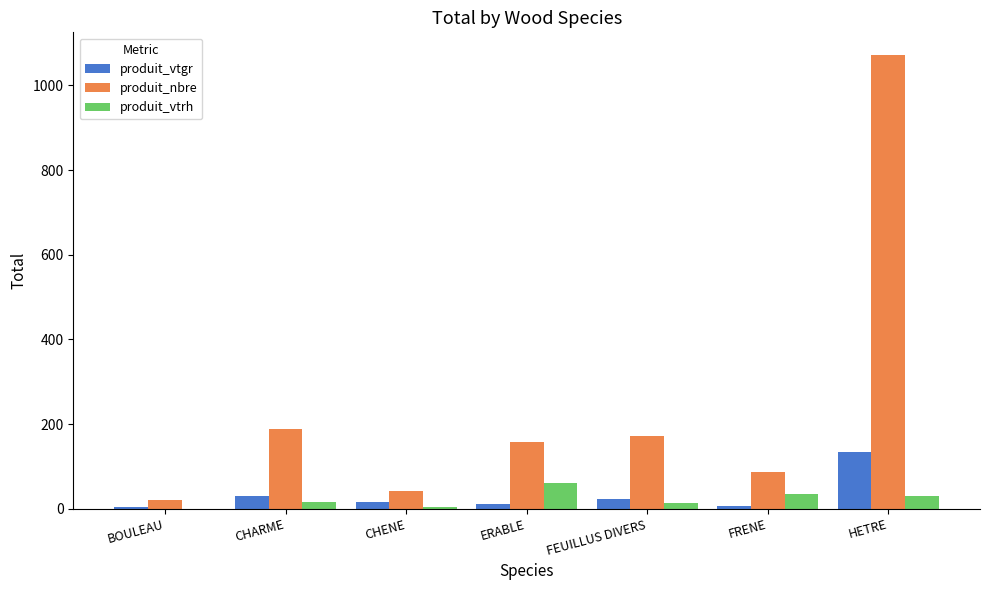

Between BOULEAU and CHARME, which series saw the biggest shift?

produit_nbre